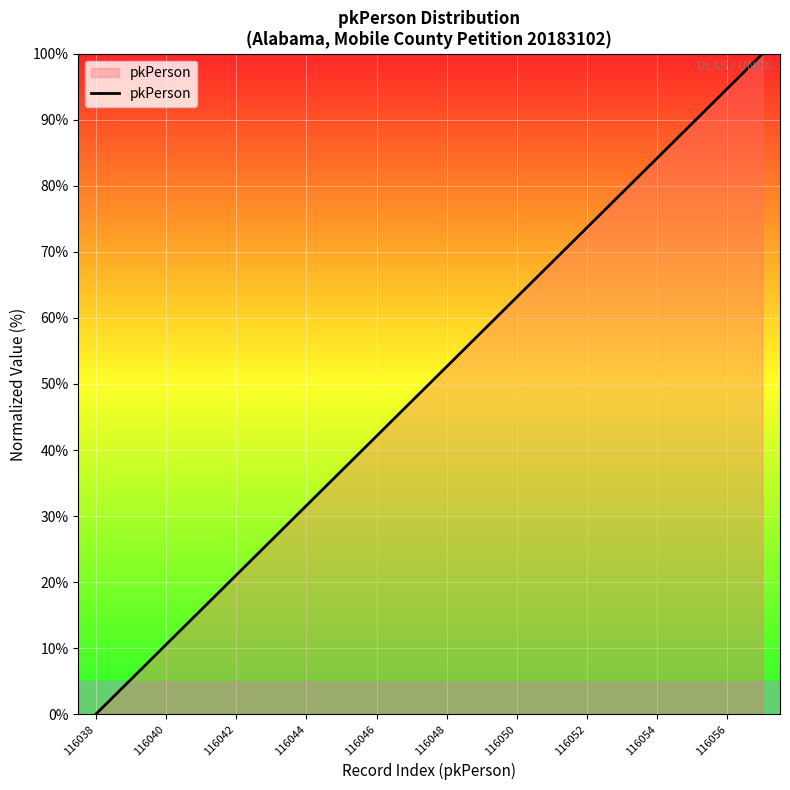

What is the maximum value shown in the chart?

100.0